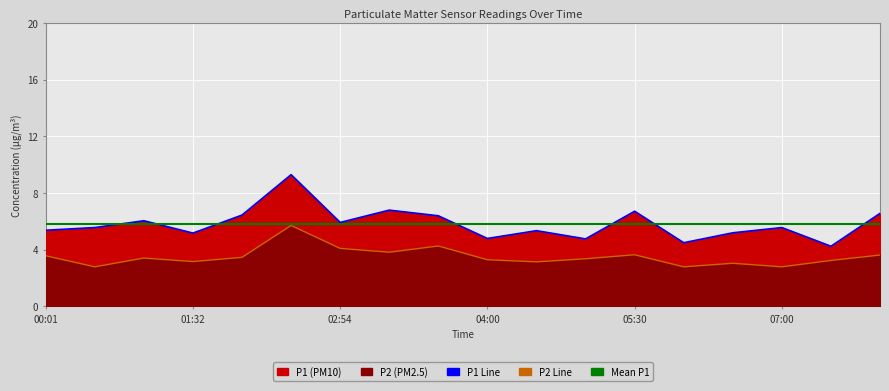

What is the sum of all P2 values?

63.4